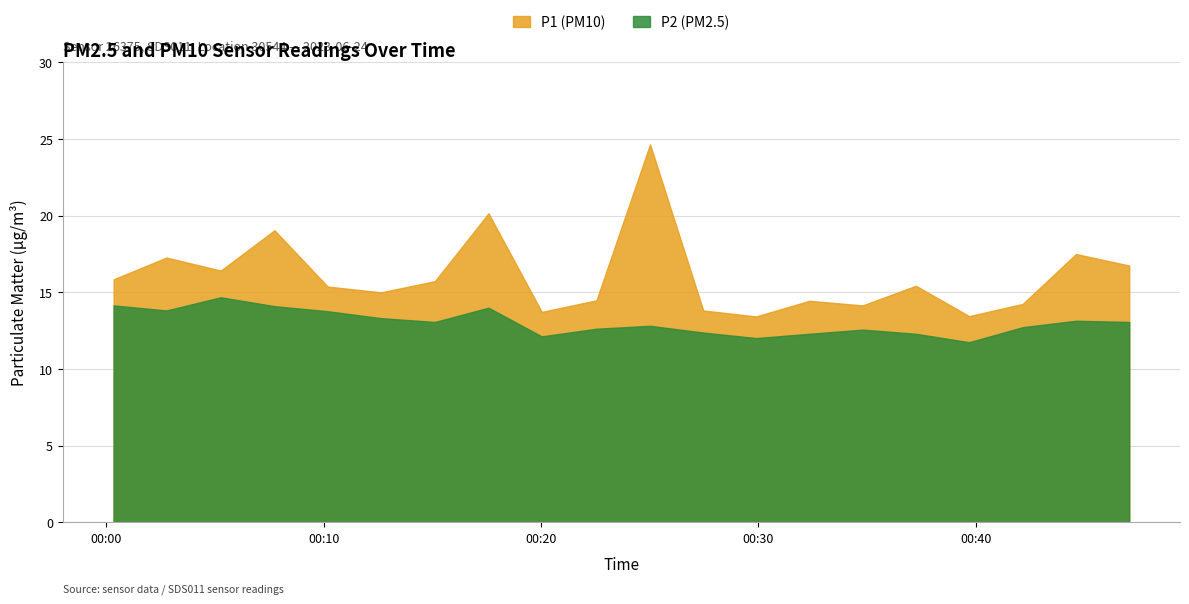

What is the difference between the maximum and minimum values in the P1 (PM10) series?

11.2